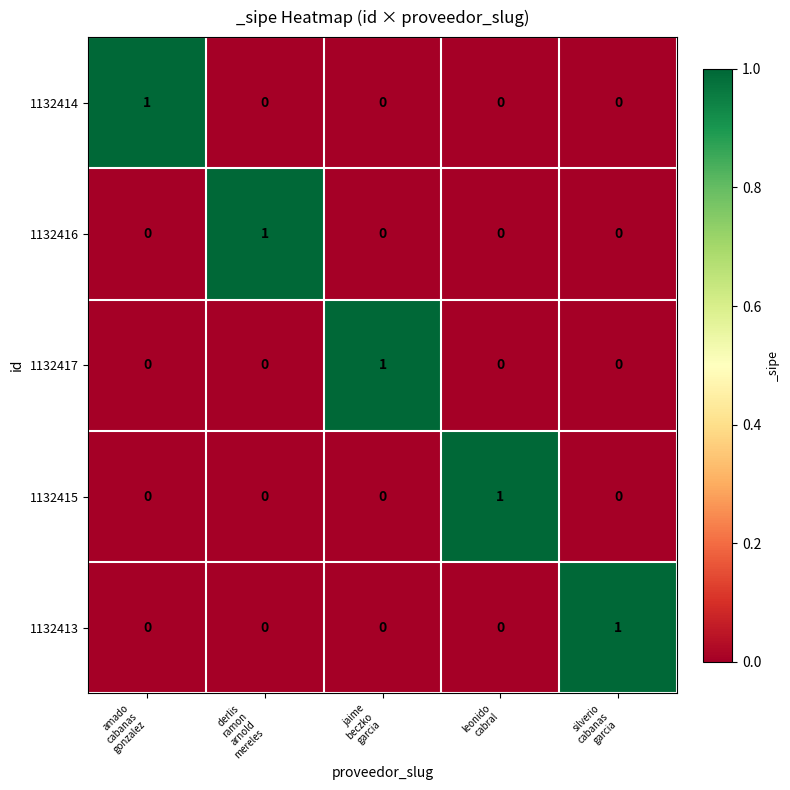

How many data points does each series have?

5